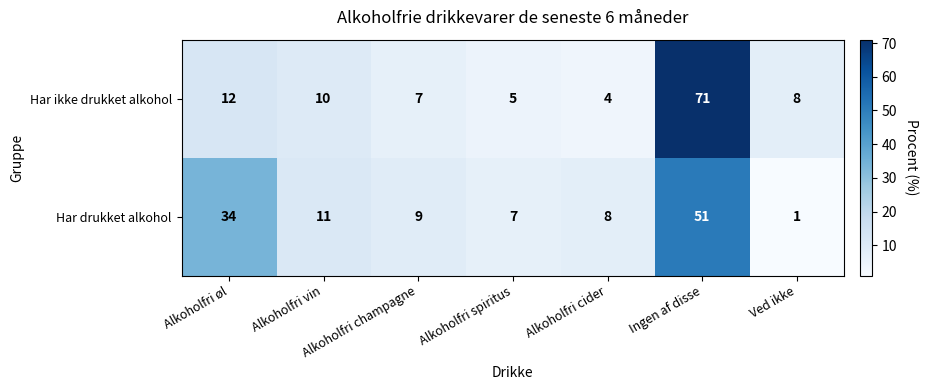

Which series has the largest total across all categories?

Har drukket alkohol